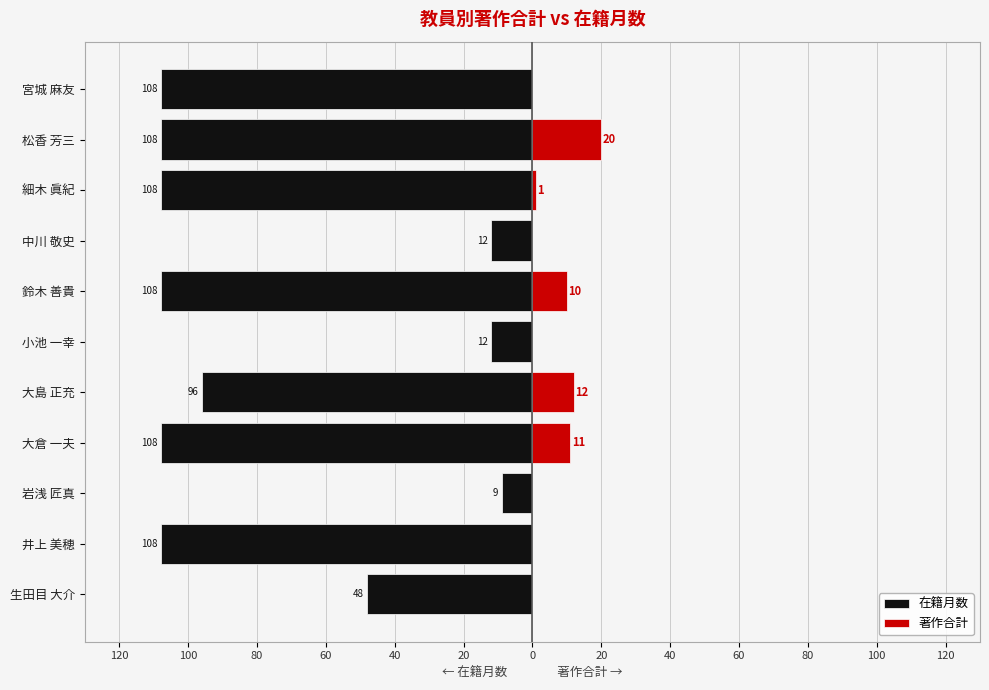

What is the sum of all 著作合計 values?

54